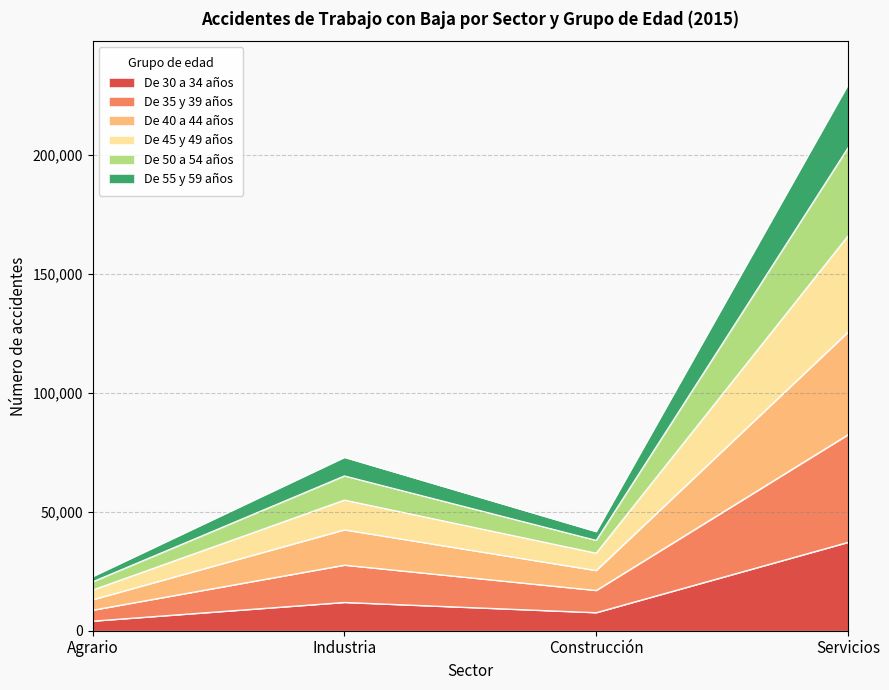

True or false: De 50 a 54 años and De 30 a 34 años cross at least once.

False